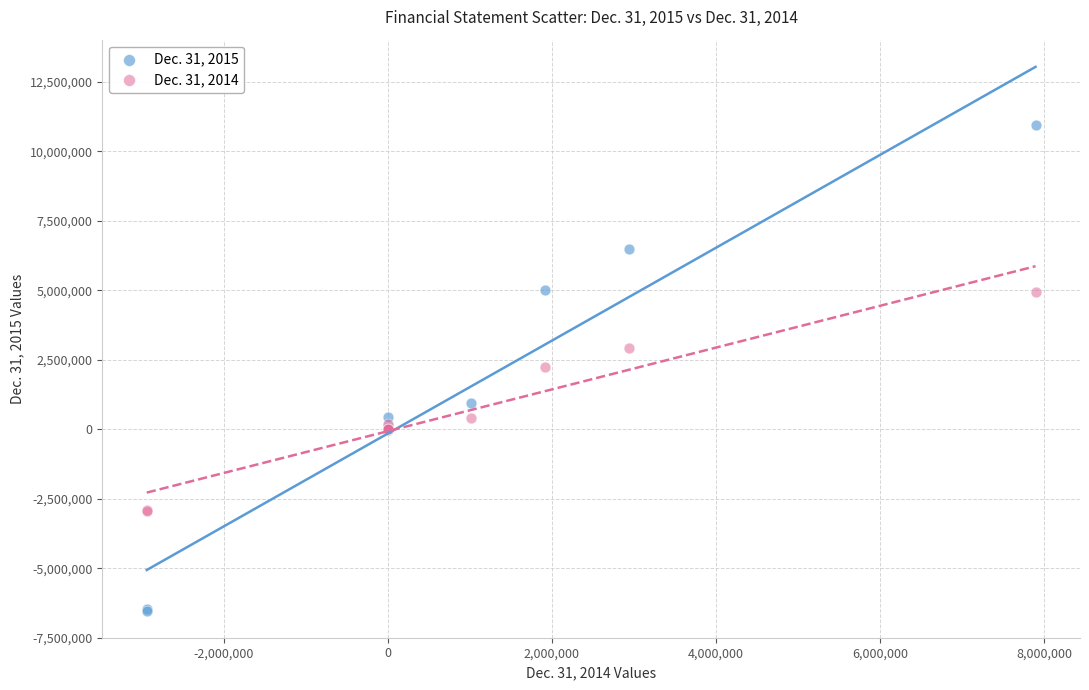

Which series has the largest Y range (max minus min)?

Dec. 31, 2015